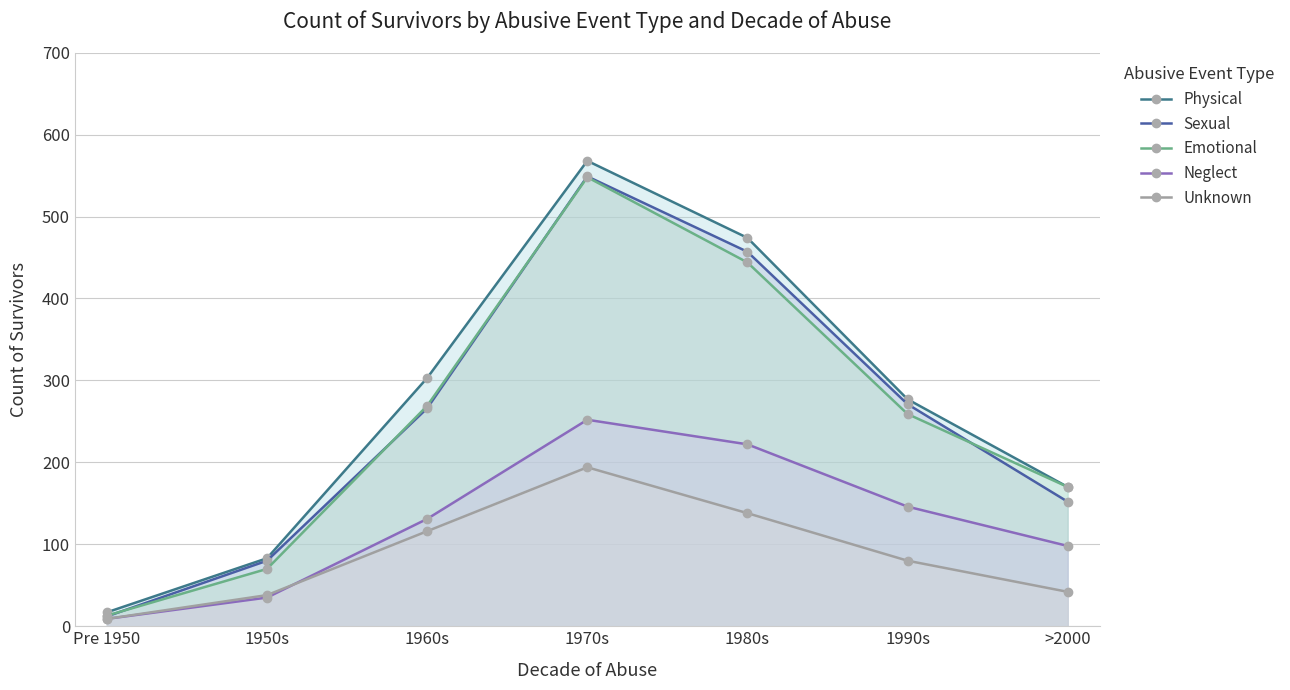

At which label does Physical first exceed 277?

1960s